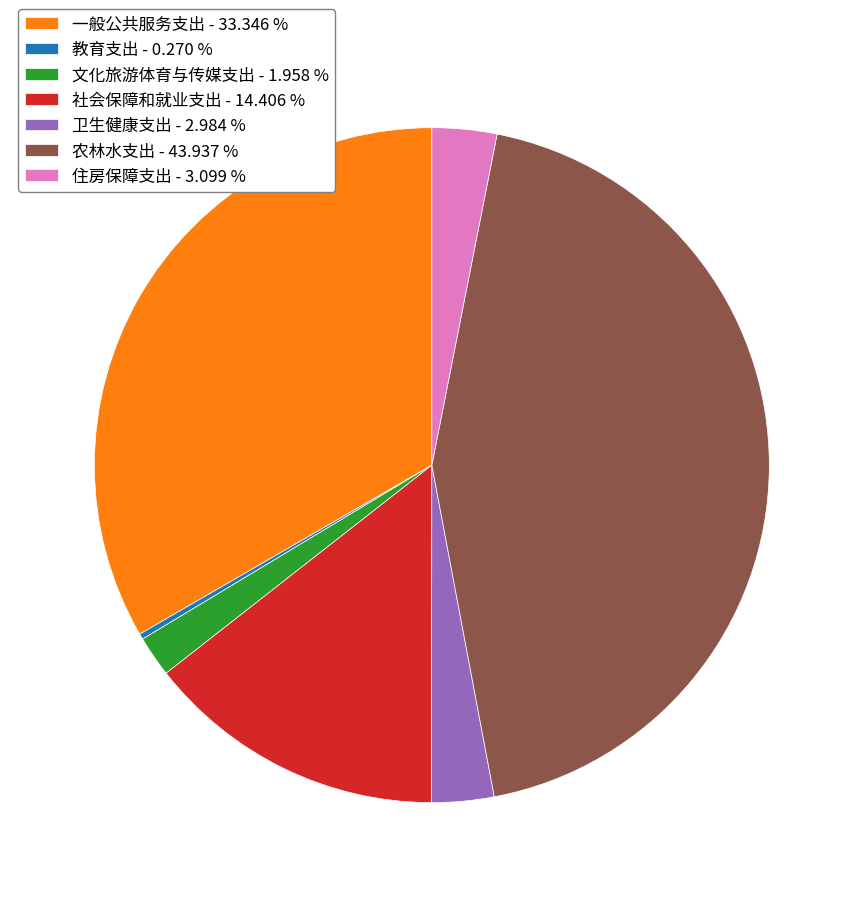

Is the sum of 住房保障支出 - 3.099 % and 农林水支出 - 43.937 % greater than half?

No